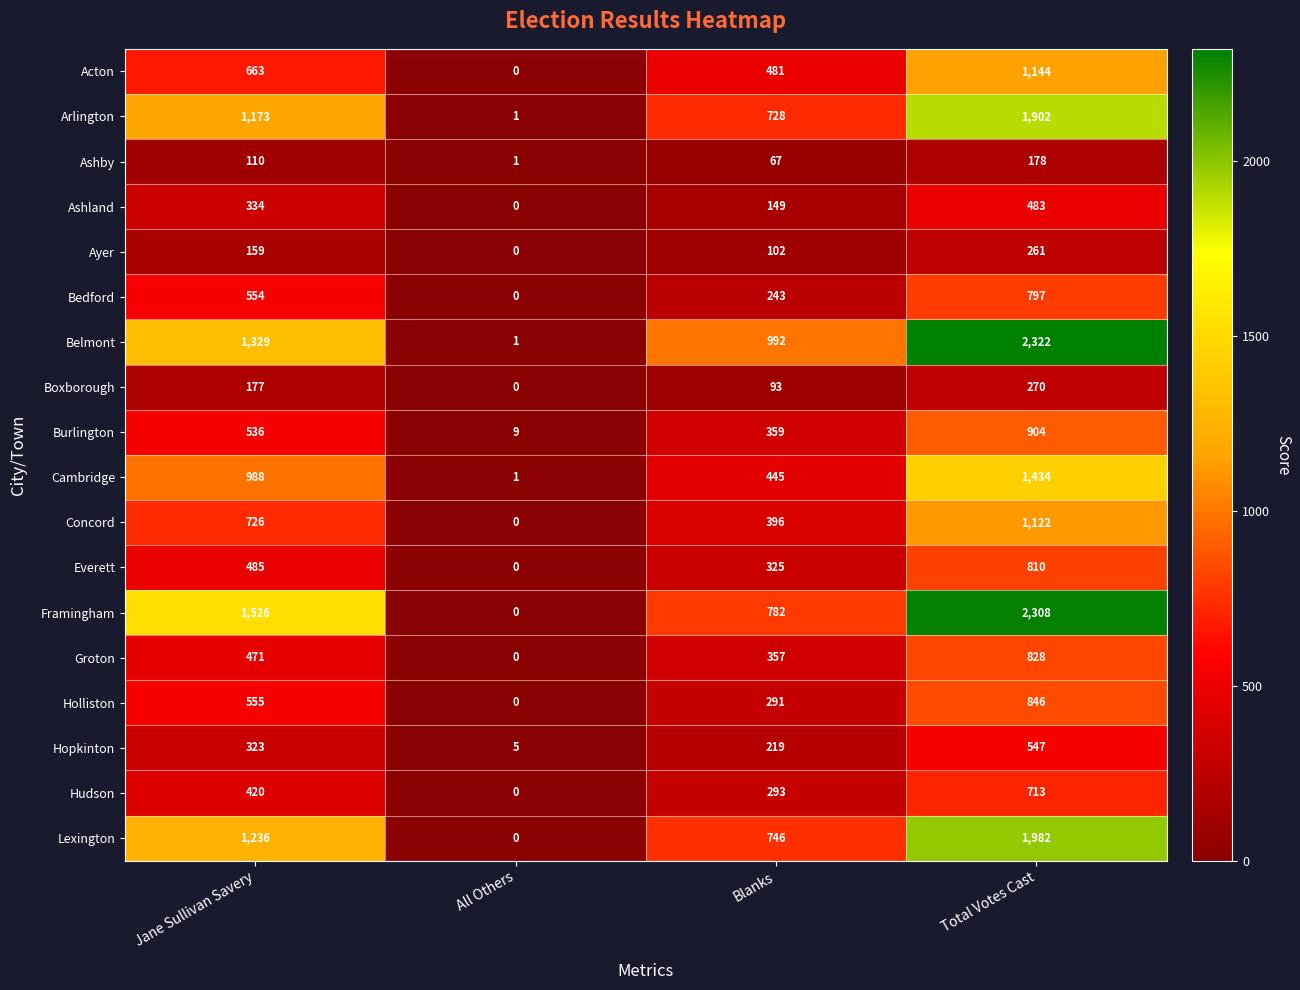

At which label is Bedford closest to 398?

Blanks